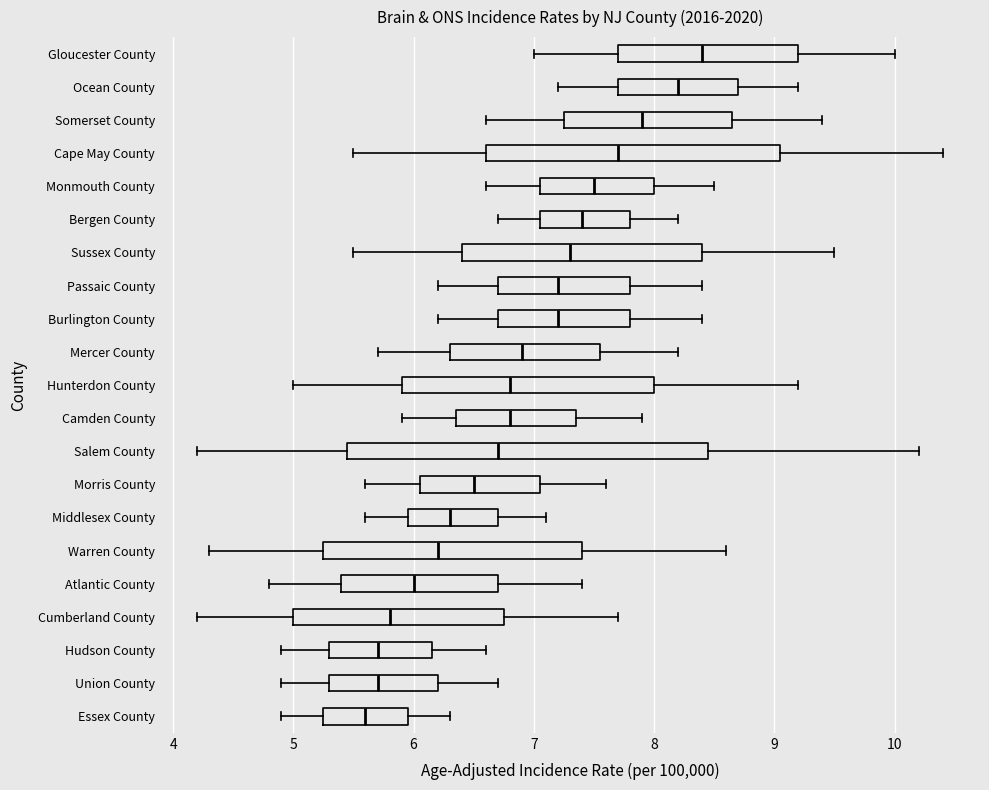

Which box has the furthest to the right median line?

Gloucester County